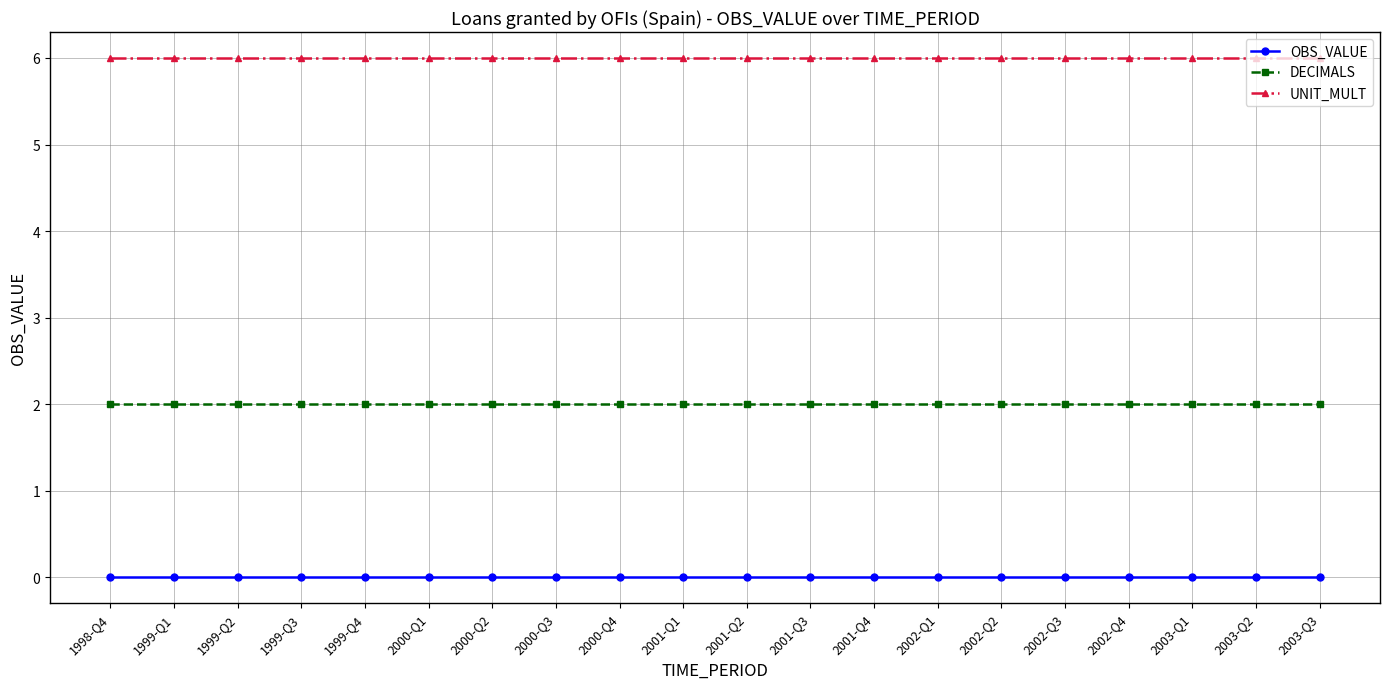

What is the maximum value for DECIMALS?

2